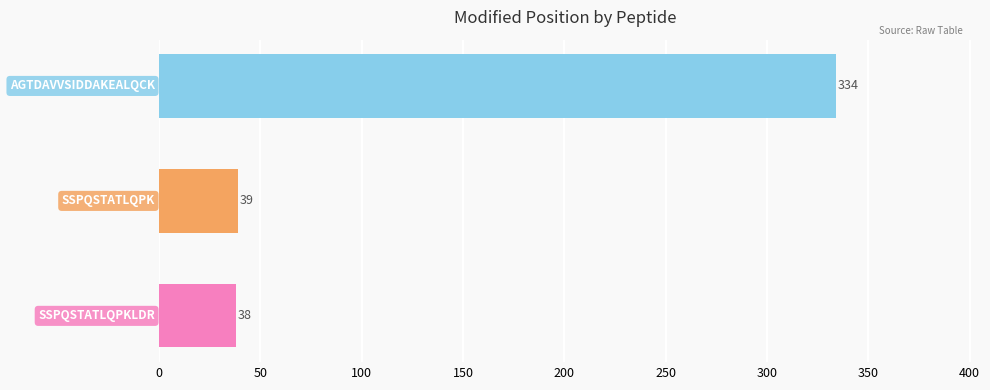

What is the sum of all values?

411